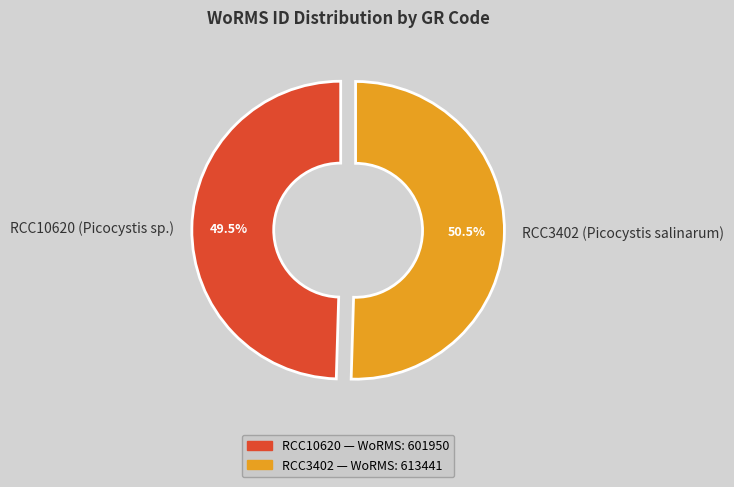

Count the number of slices in the pie.

2